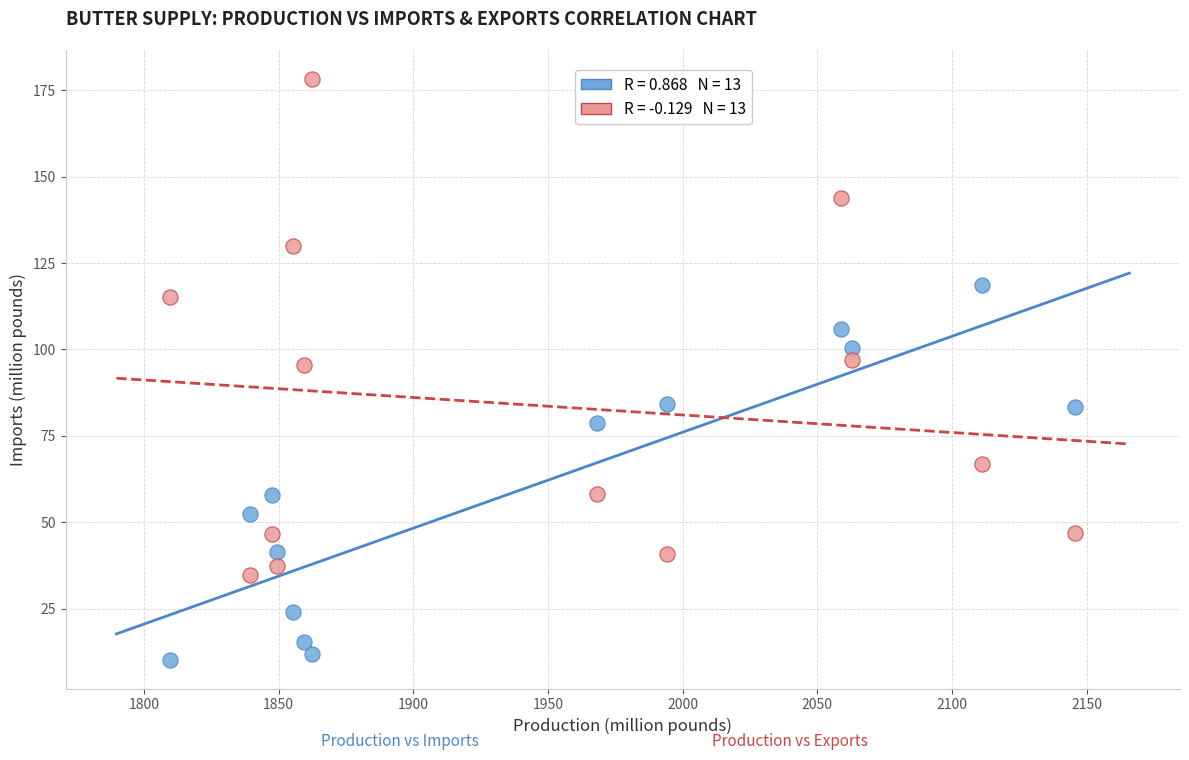

Across all data points, what is the range of X values (max minus min)?

336.2